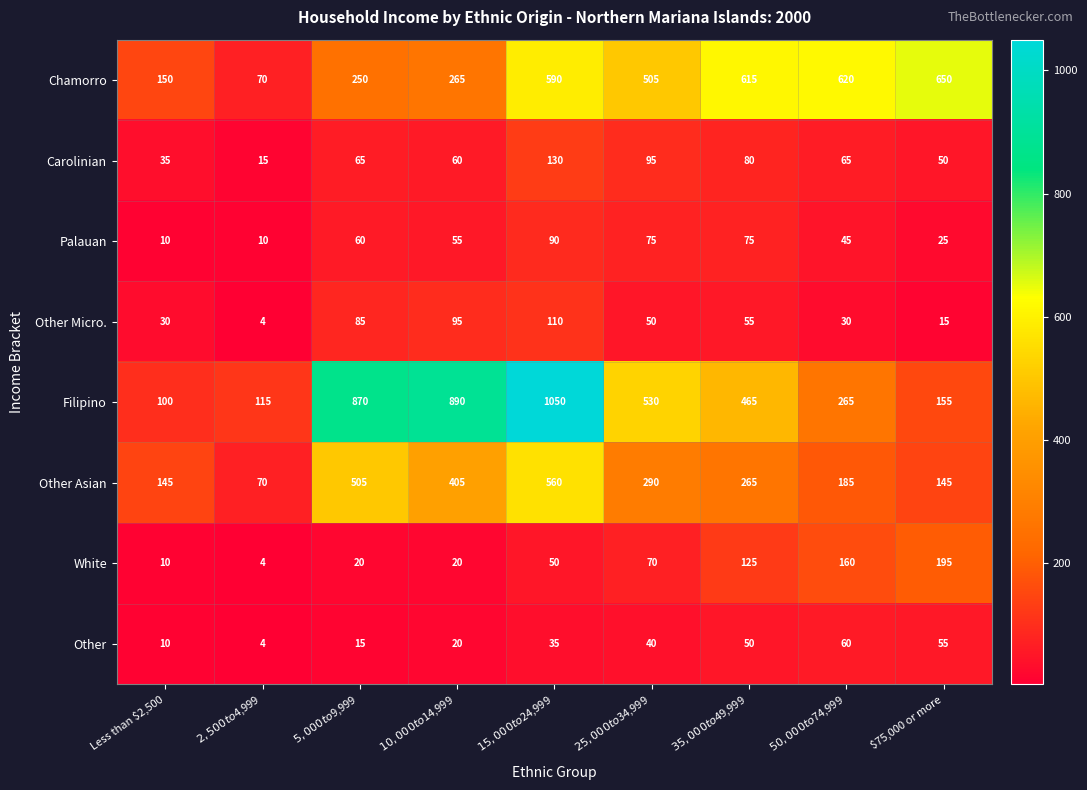

What is the total value across all series at $5,000 to $9,999?

1870